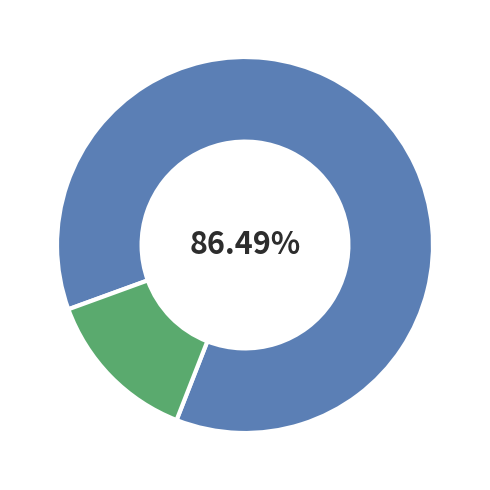

Is there a majority slice in this chart?

Yes